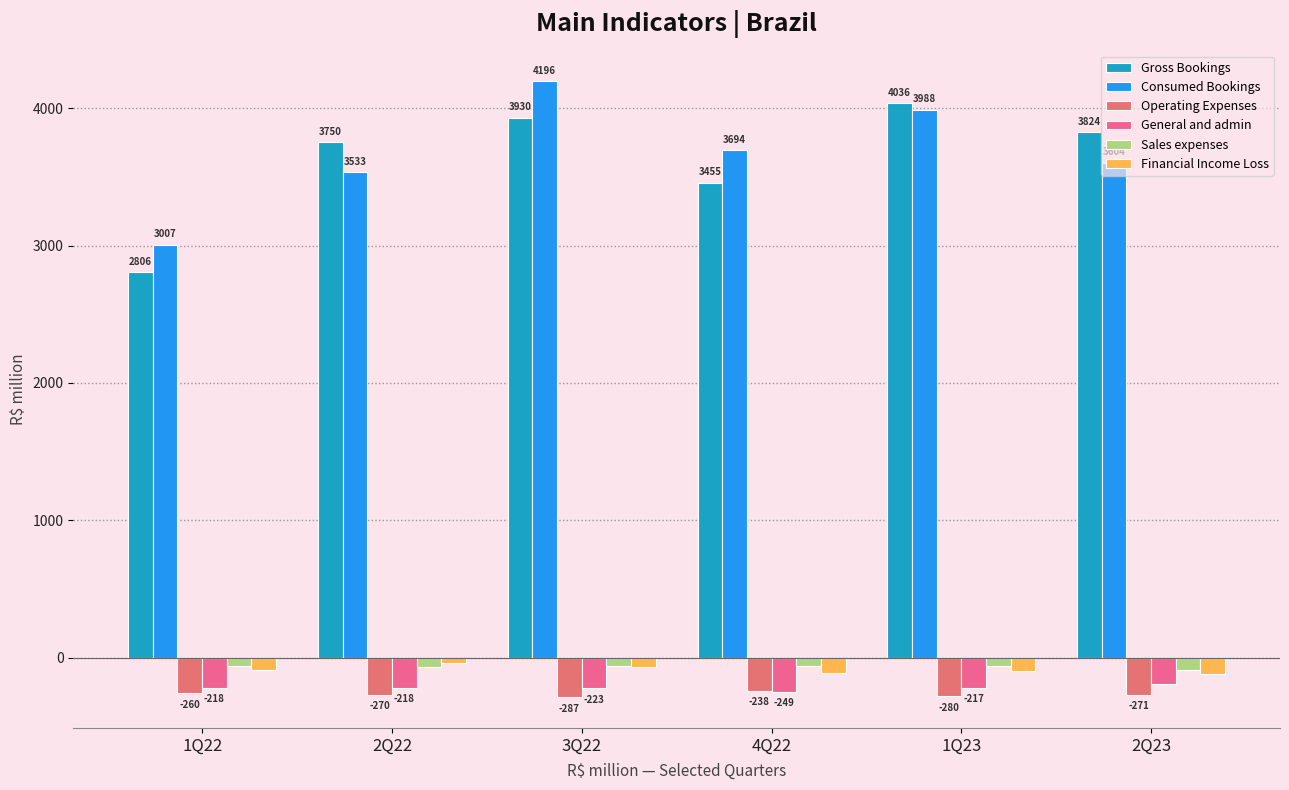

True or false: Operating Expenses has a value of -270.4 at 2Q22.

True